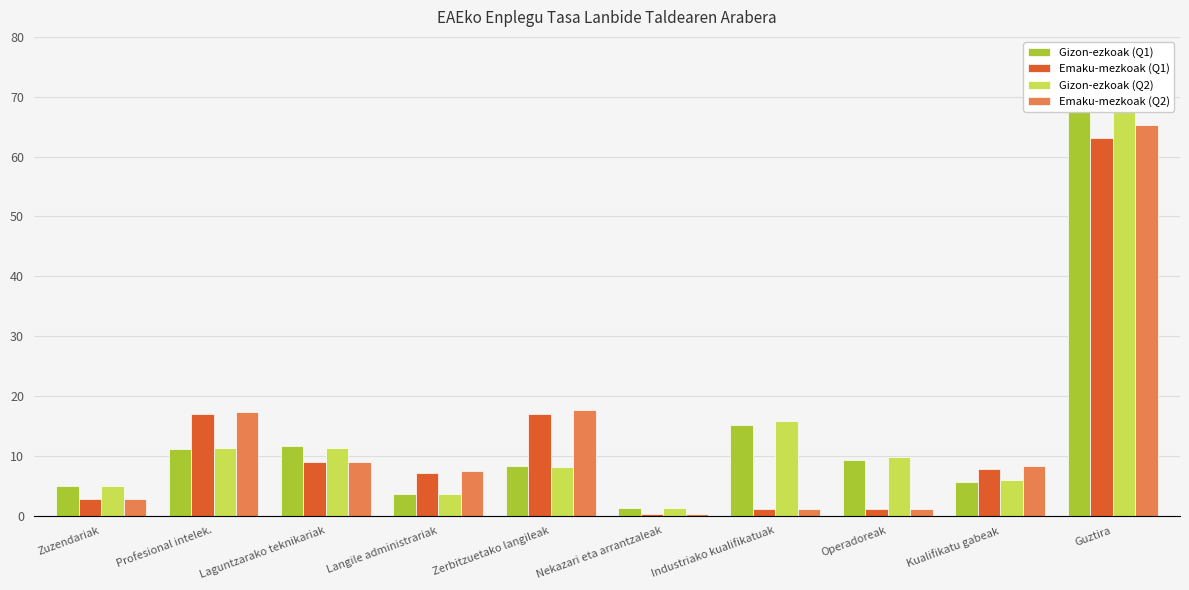

Is the value of Emaku-mezkoak (Q1) at Zerbitzuetako langileak greater than the value of Gizon-ezkoak (Q1) at Industriako kualifikatuak?

Yes